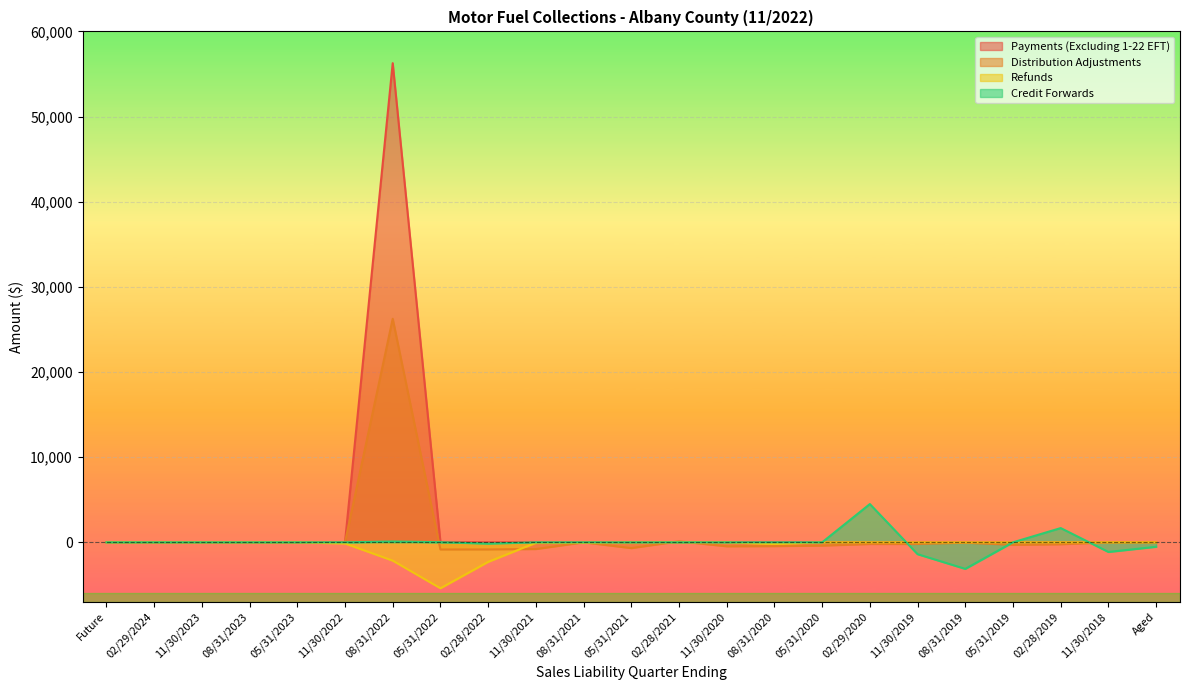

What is the maximum value for Distribution Adjustments?

26251.7